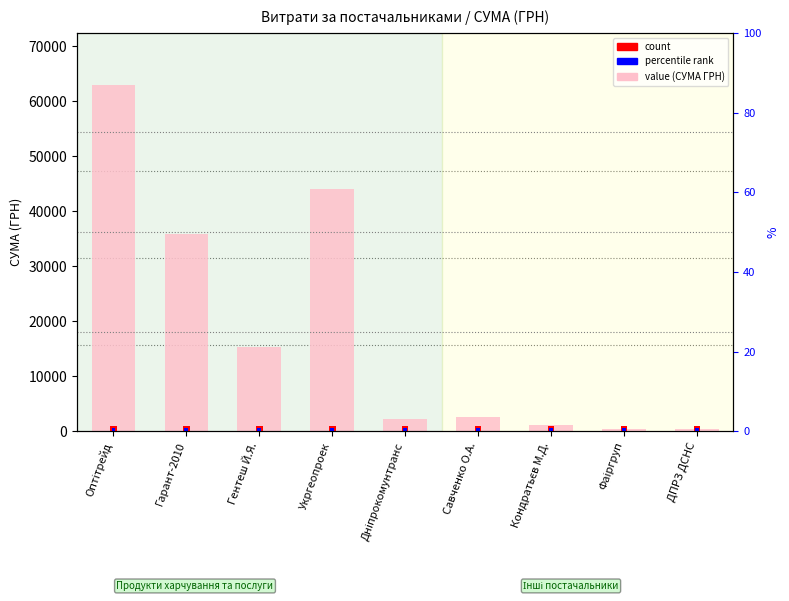

What is the label of the 6th bar from the left?

Савченко О.А.